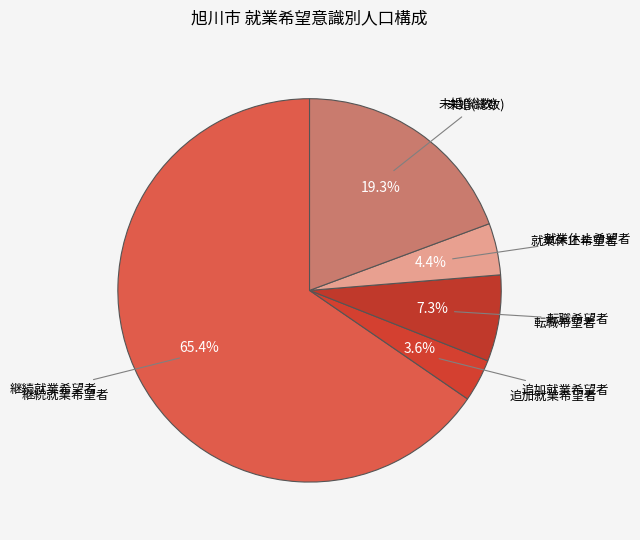

To the nearest percent, what is the difference between the 追加就業希望者 and 未婚(総数) slice percentages?

16%